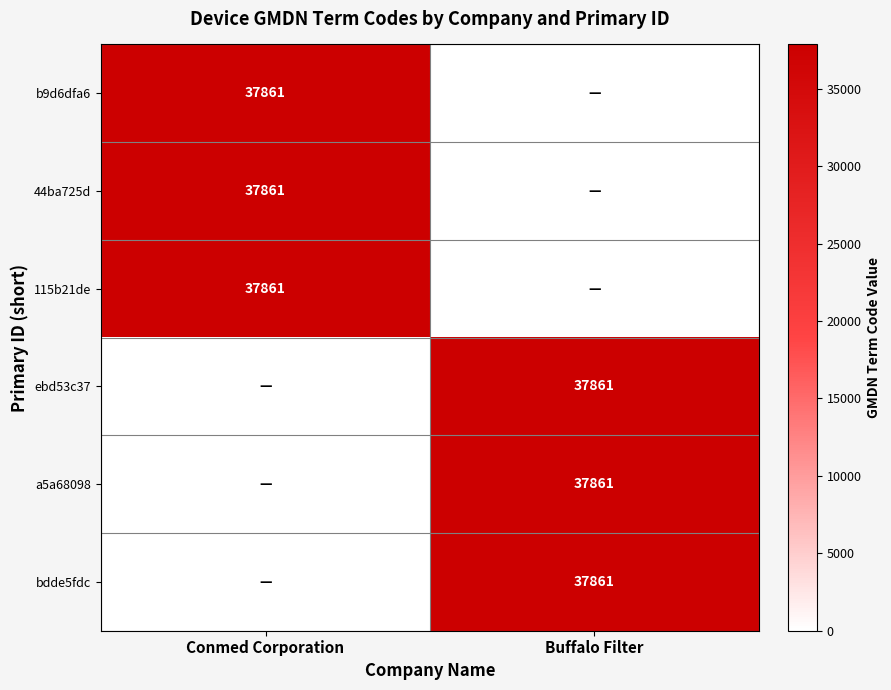

The value of 44ba725d at Conmed Corporation is 37861. True or false?

True